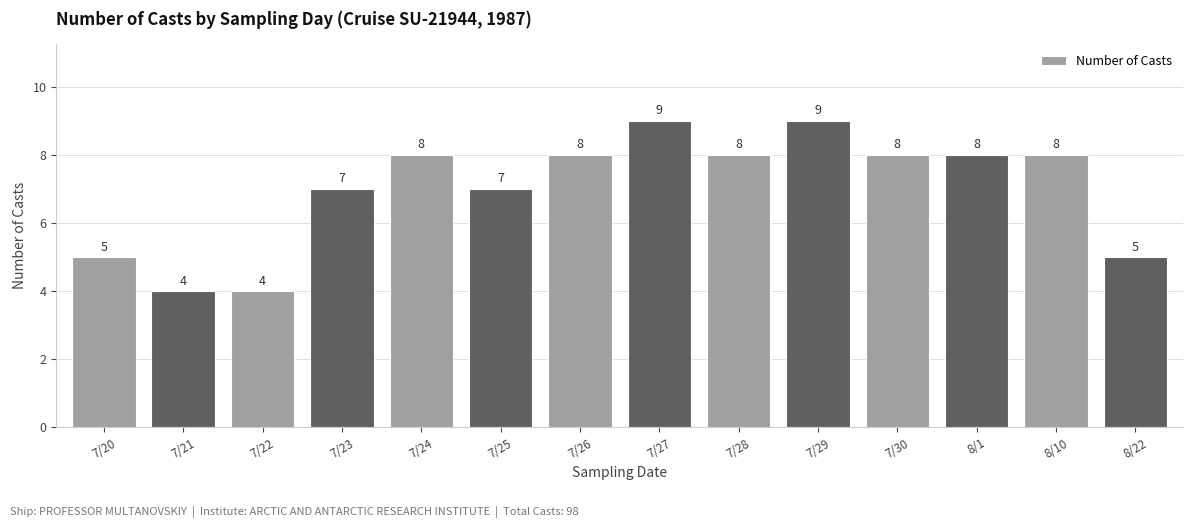

What is the difference between the values at 7/20 and 7/21?

1